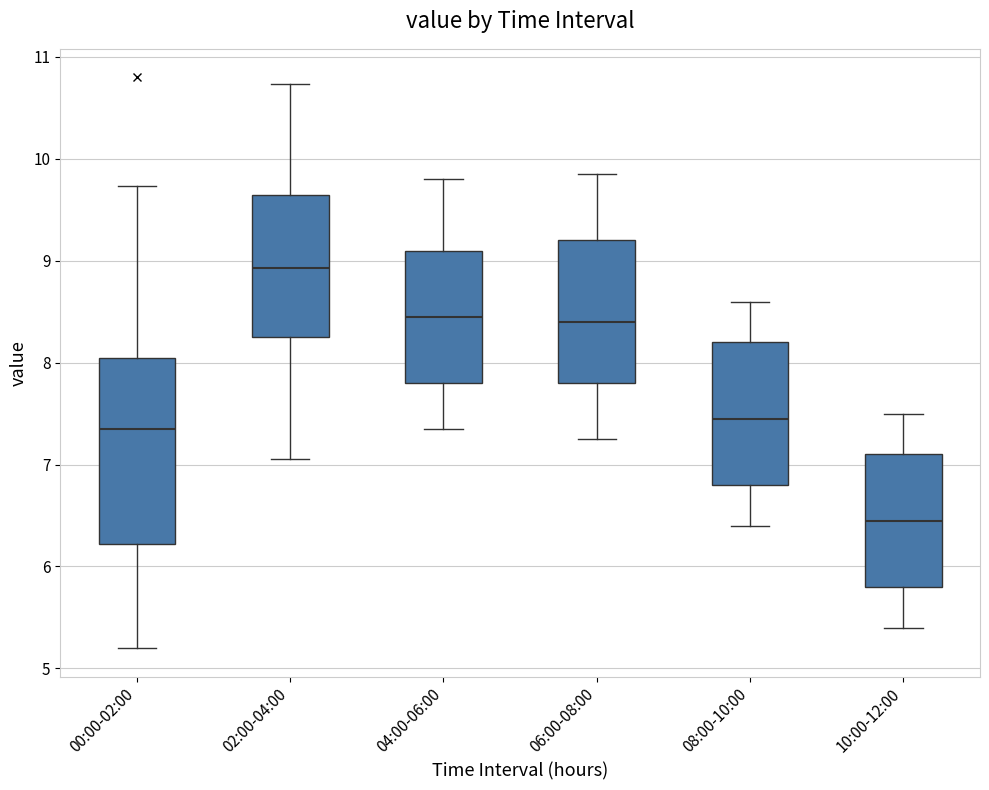

Reading left to right, transcribe this box plot: for each box, give where its median line is, the range the box spans, and where its two whiskers end, as read against the y-axis. The values are not printed on the chart, so give them approximately, as read against the axis.

00:00-02:00: median 7.4, box 6.2 to 8.1, whiskers 5.2 to 9.7
02:00-04:00: median 8.9, box 8.3 to 9.7, whiskers 7.1 to 10.7
04:00-06:00: median 8.5, box 7.8 to 9.1, whiskers 7.4 to 9.8
06:00-08:00: median 8.4, box 7.8 to 9.2, whiskers 7.3 to 9.9
08:00-10:00: median 7.5, box 6.8 to 8.2, whiskers 6.4 to 8.6
10:00-12:00: median 6.5, box 5.8 to 7.1, whiskers 5.4 to 7.5